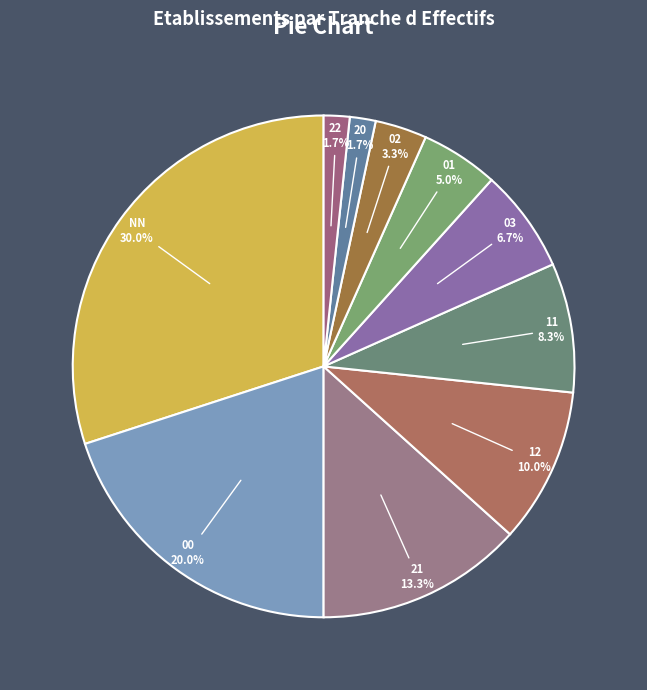

What is the total percentage of 02 and 00?

23.3%